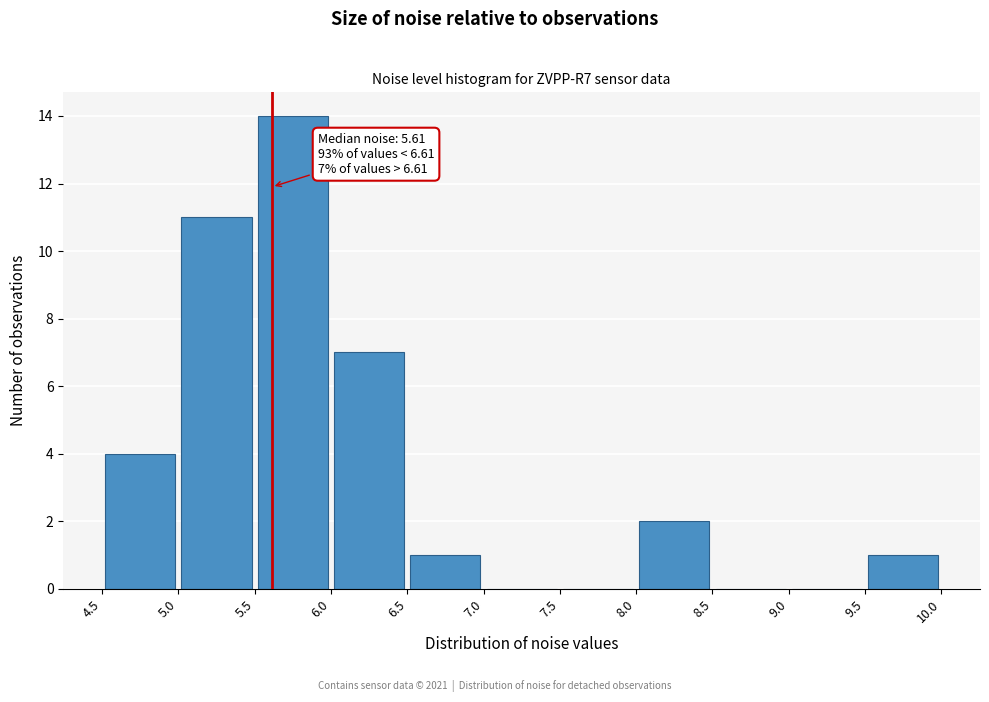

Over which range of the x-axis is the bar tallest?

5.5 to 6.0